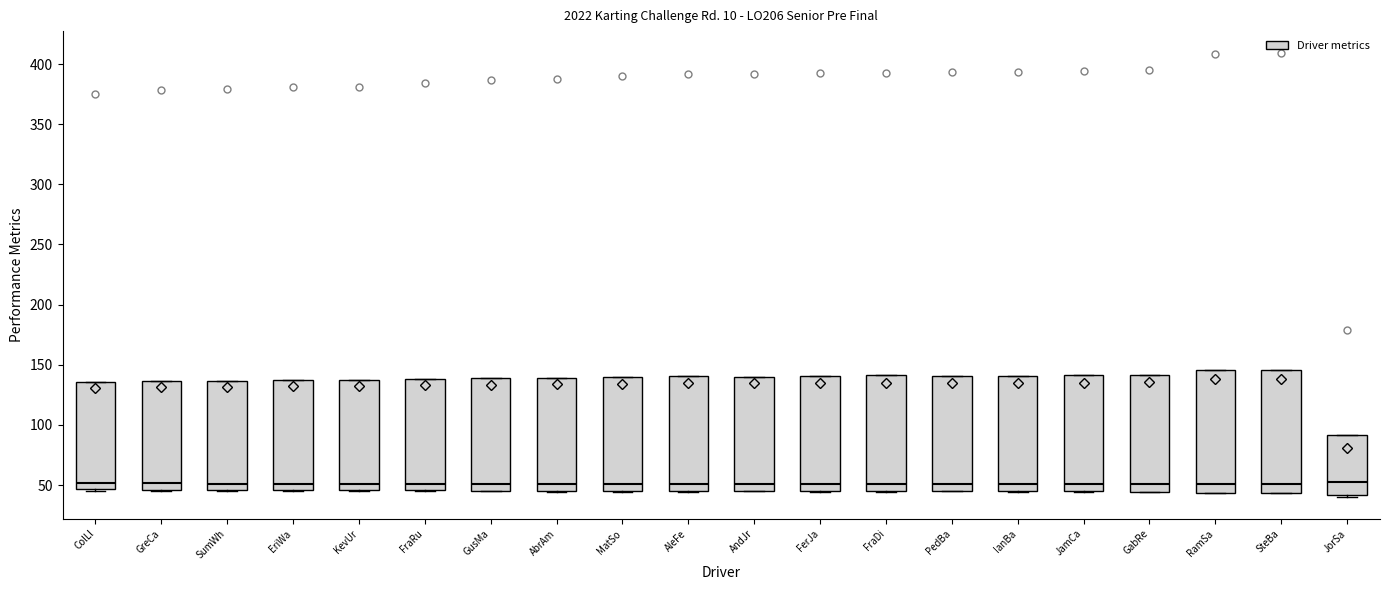

Reading left to right, transcribe this box plot: for each box, give where its median line is, the range the box spans, and where its two whiskers end, as read against the y-axis. The values are not printed on the chart, so give them approximately, as read against the axis.

ColLl: median 50, box 45 to 135, whiskers 45 to 135
GreCa: median 50, box 45 to 135, whiskers 45 to 135
SumWh: median 50, box 45 to 135, whiskers 45 to 135
EriWa: median 50, box 45 to 135, whiskers 45 to 135
KevUr: median 50, box 45 to 135, whiskers 45 to 135
FraRu: median 50, box 45 to 140, whiskers 45 to 140
GusMa: median 50, box 45 to 140, whiskers 45 to 140
AbrAm: median 50, box 45 to 140, whiskers 45 to 140
MatSo: median 50, box 45 to 140, whiskers 45 to 140
AleFe: median 50, box 45 to 140, whiskers 45 to 140
AndJr: median 50, box 45 to 140, whiskers 45 to 140
FerJa: median 50, box 45 to 140, whiskers 45 to 140
FraDi: median 50, box 45 to 140, whiskers 45 to 140
PedBa: median 50, box 45 to 140, whiskers 45 to 140
IanBa: median 50, box 45 to 140, whiskers 45 to 140
JamCa: median 50, box 45 to 140, whiskers 45 to 140
GabRe: median 50, box 45 to 140, whiskers 45 to 140
RamSa: median 50, box 45 to 145, whiskers 45 to 145
SteBa: median 50, box 45 to 145, whiskers 45 to 145
JorSa: median 50, box 40 to 90, whiskers 40 to 90